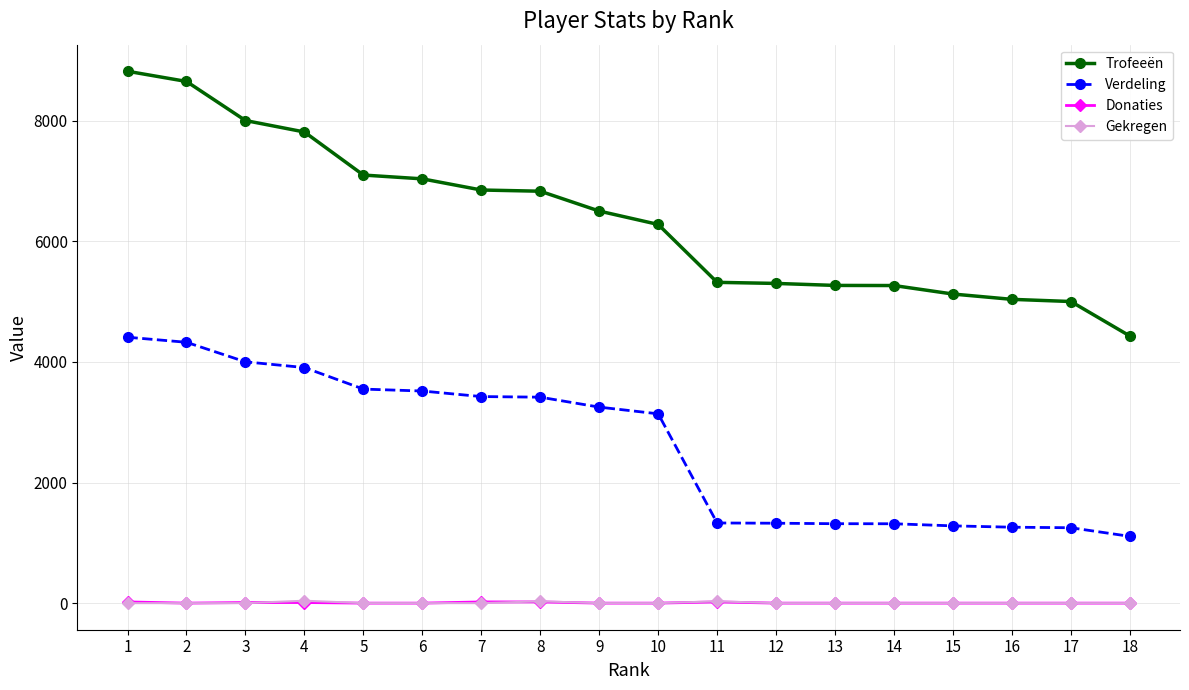

The value of Verdeling at 16 is 2224. True or false?

False